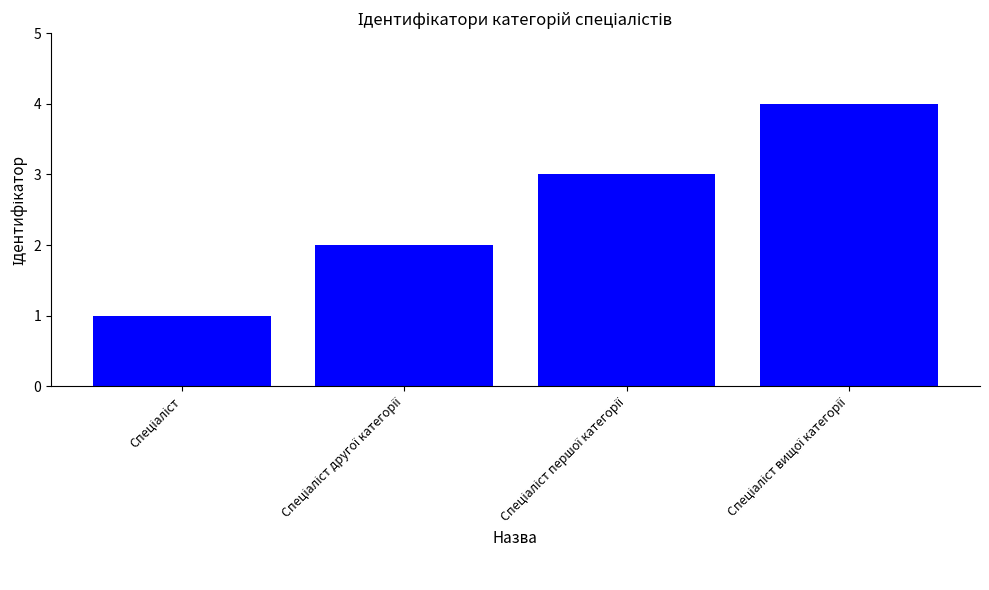

How many values are between 2 and 4?

3